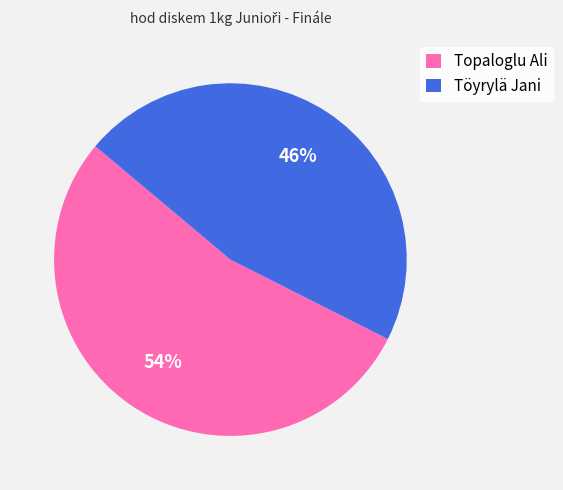

Is it true that Topaloglu Ali is 61% of the pie?

False